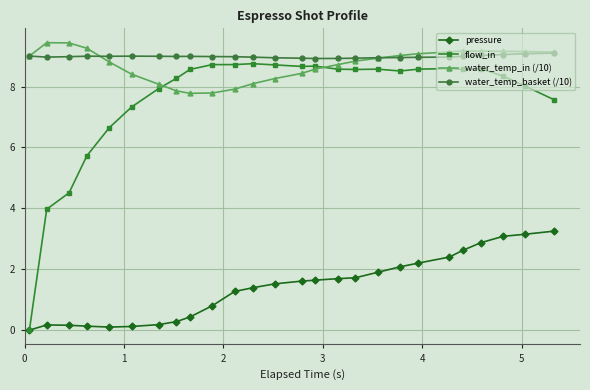

True or false: water_temp_basket (/10) and flow_in intersect in this chart.

False